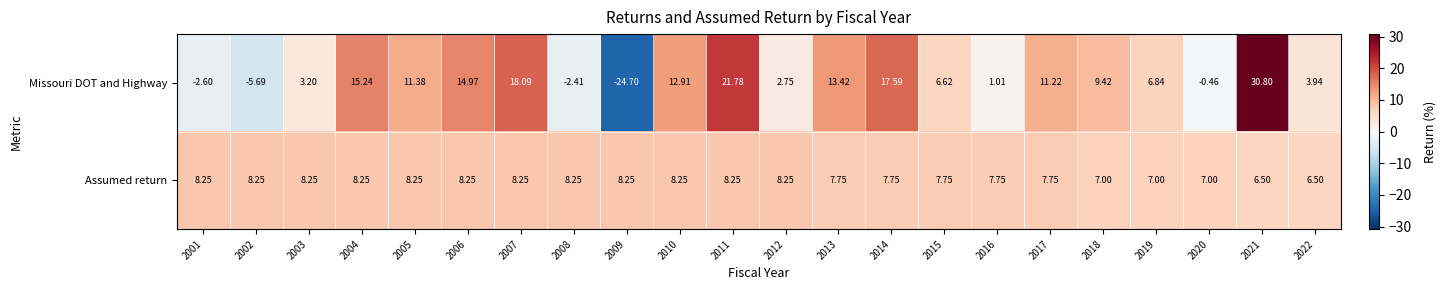

Which series changed the most between 2008 and 2009?

Missouri DOT and Highway